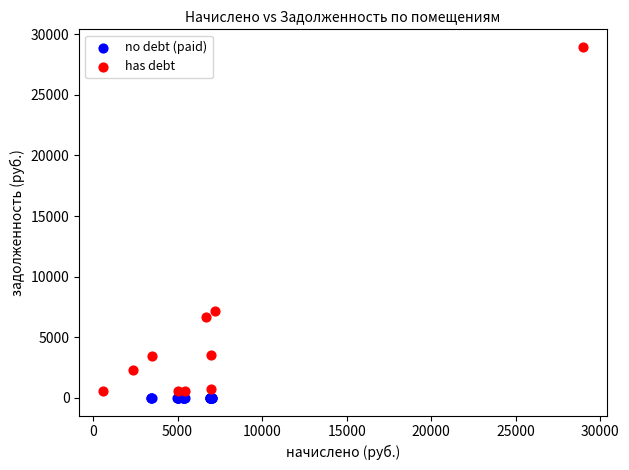

Which series contains the lowest Y value?

no debt (paid)